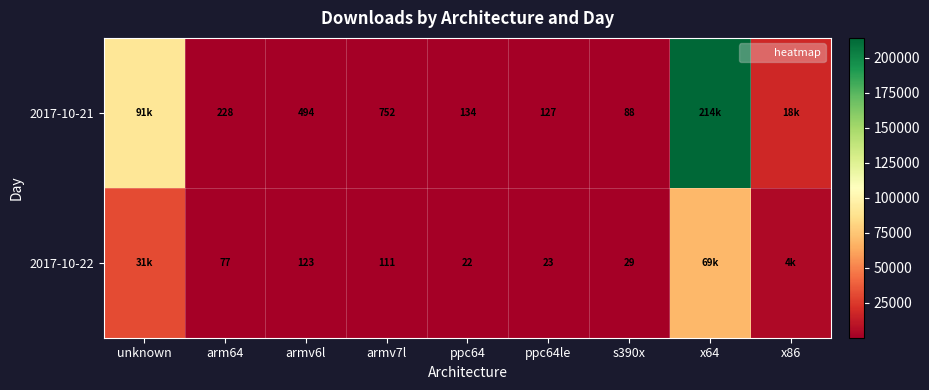

List the series in order of their peak value, lowest first.

2017-10-22, 2017-10-21